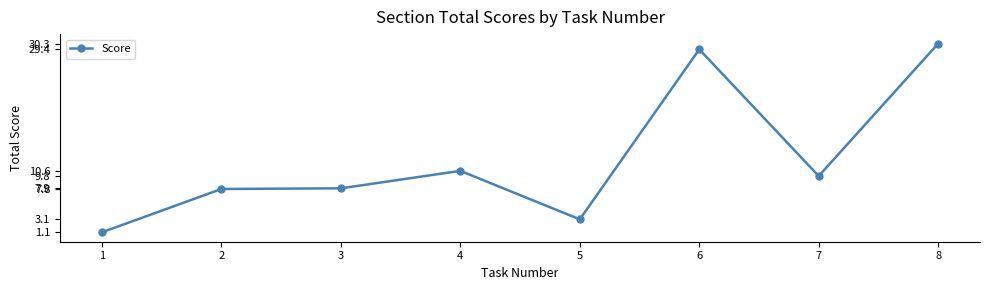

Which category has the lowest value across all series?

1